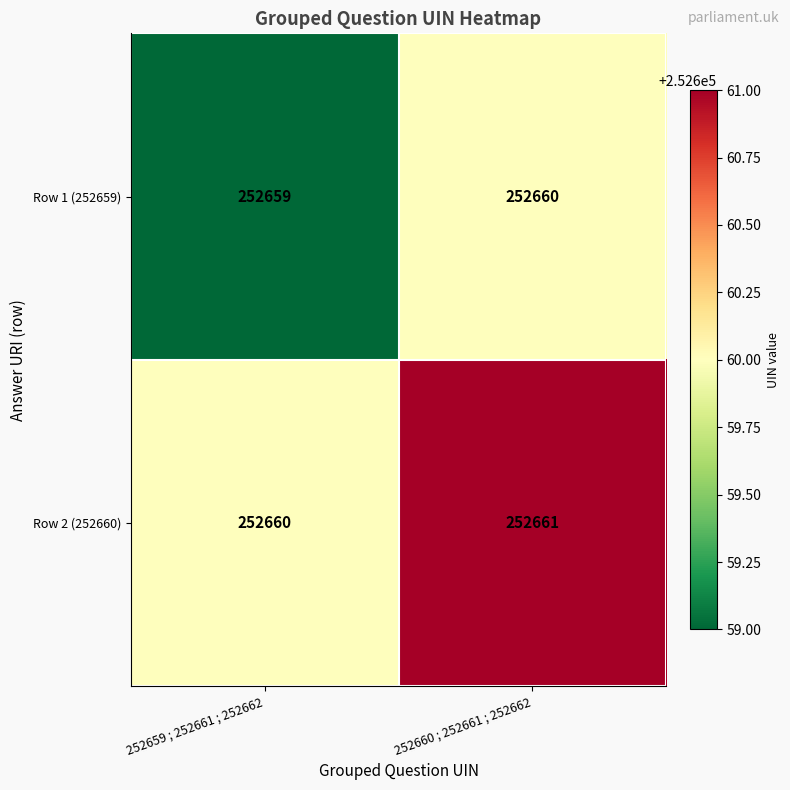

Reading right to left, what are all the values shown in this chart?

Row 1 (252659): 252660 ; 252661 ; 252662=252660	252659 ; 252661 ; 252662=252659
Row 2 (252660): 252660 ; 252661 ; 252662=252661	252659 ; 252661 ; 252662=252660